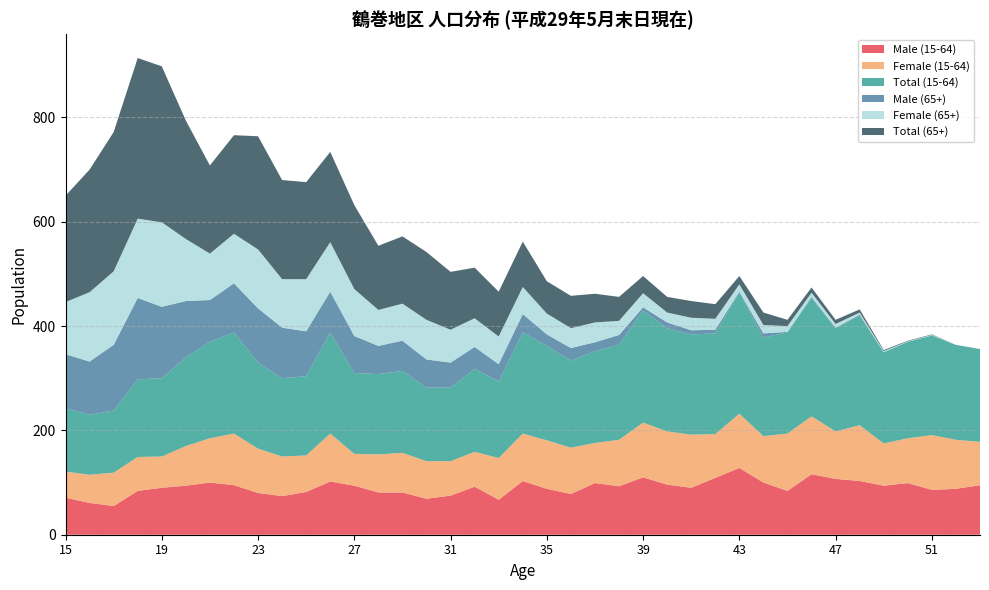

Reading left to right, transcribe all the data shown in this chart.

Male (15-64): 15=71	16=61	17=55	18=84	19=90	20=94	21=100	22=95	23=80	24=74	25=82	26=102	27=94	28=81	29=81	30=69	31=75	32=92	33=67	34=103	35=88	36=78	37=99	38=93	39=110	40=96	41=90	42=109	43=128	44=100	45=84	46=116	47=107	48=103	49=94	50=99	51=86	52=88	53=95
Female (15-64): 15=50	16=54	17=64	18=65	19=60	20=76	21=85	22=99	23=85	24=76	25=70	26=92	27=61	28=73	29=76	30=72	31=66	32=67	33=80	34=91	35=93	36=89	37=77	38=89	39=105	40=102	41=102	42=84	43=104	44=89	45=110	46=111	47=91	48=107	49=81	50=86	51=105	52=94	53=83
Total (15-64): 15=121	16=115	17=119	18=149	19=150	20=170	21=185	22=194	23=165	24=150	25=152	26=194	27=155	28=154	29=157	30=141	31=141	32=159	33=147	34=194	35=181	36=167	37=176	38=182	39=215	40=198	41=192	42=193	43=232	44=189	45=194	46=227	47=198	48=210	49=175	50=185	51=191	52=182	53=178
Male (65+): 15=104	16=102	17=126	18=156	19=137	20=108	21=80	22=94	23=104	24=97	25=86	26=78	27=71	28=54	29=58	30=54	31=48	32=42	33=33	34=35	35=22	36=24	37=17	38=19	39=6	40=11	41=8	42=7	43=2	44=8	45=1	46=2	47=1	48=2	49=0	50=0	51=0	52=0	53=0
Female (65+): 15=100	16=133	17=141	18=152	19=162	20=119	21=89	22=95	23=113	24=93	25=100	26=95	27=90	28=69	29=71	30=76	31=63	32=55	33=53	34=52	35=40	36=38	37=38	38=27	39=27	40=19	41=24	42=21	43=14	44=16	45=11	46=8	47=7	48=4	49=2	50=1	51=1	52=0	53=0
Total (65+): 15=204	16=235	17=267	18=308	19=299	20=227	21=169	22=189	23=217	24=190	25=186	26=173	27=161	28=123	29=129	30=130	31=111	32=97	33=86	34=87	35=62	36=62	37=55	38=46	39=33	40=30	41=32	42=28	43=16	44=24	45=12	46=10	47=8	48=6	49=2	50=1	51=1	52=0	53=0